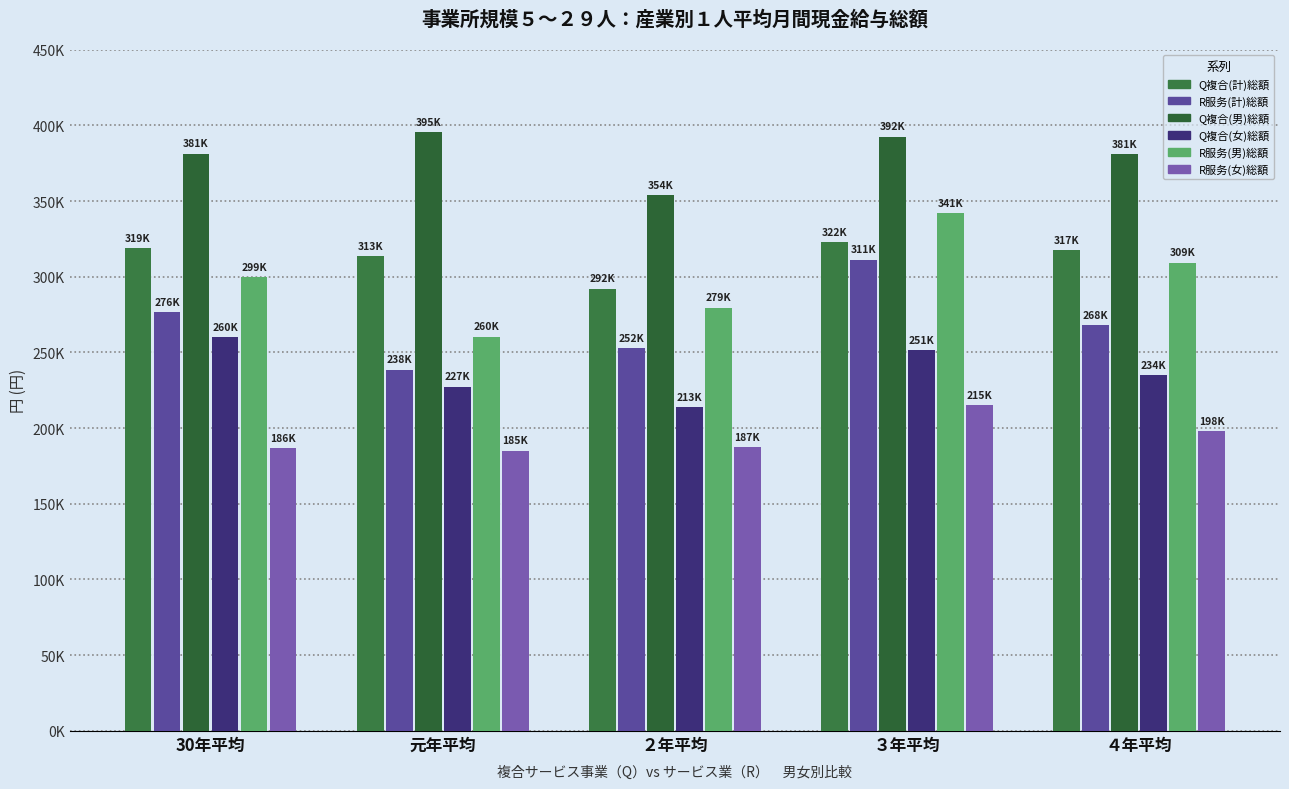

Where is Q複合(女)総額 nearest to the value 237052?

４年平均